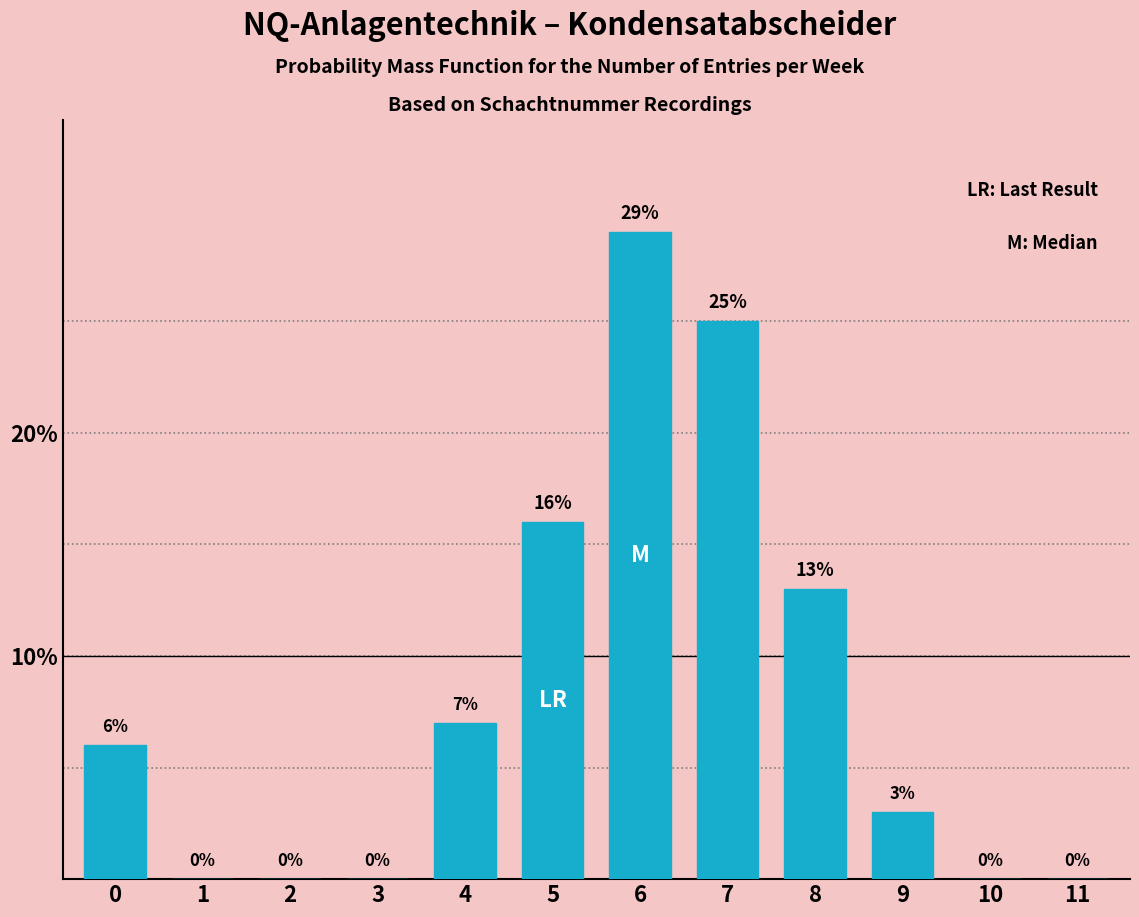

Reading left to right, transcribe all the data shown in this chart.

0=6	1=0	2=0	3=0	4=7	5=16	6=29	7=25	8=13	9=3	10=0	11=0